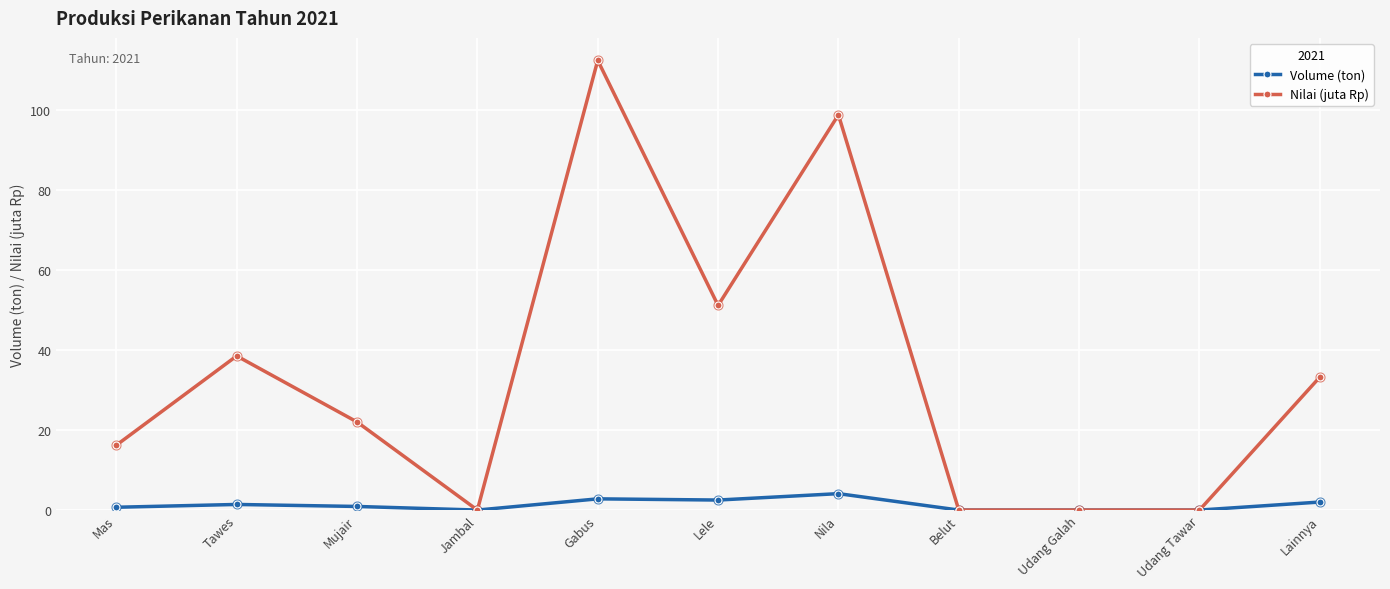

What are all the series names shown in the legend?

Volume (ton), Nilai (juta Rp)